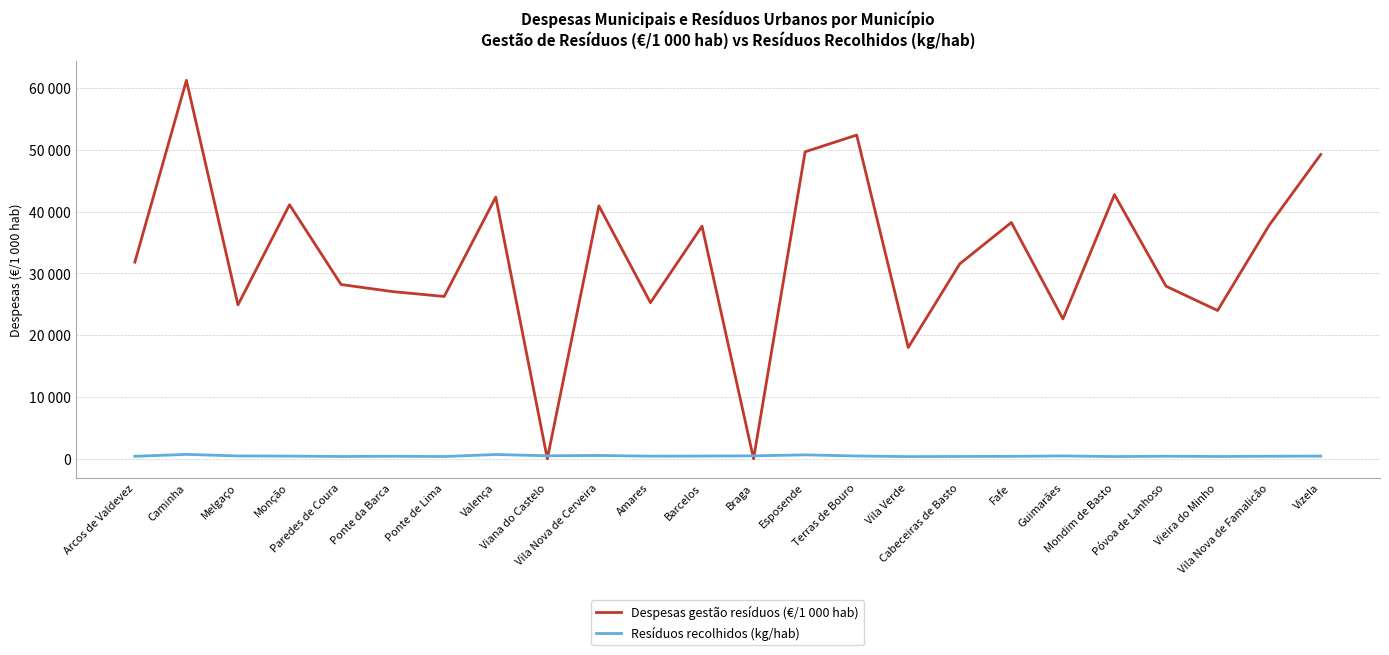

Which label corresponds to the smallest value in the chart?

Viana do Castelo